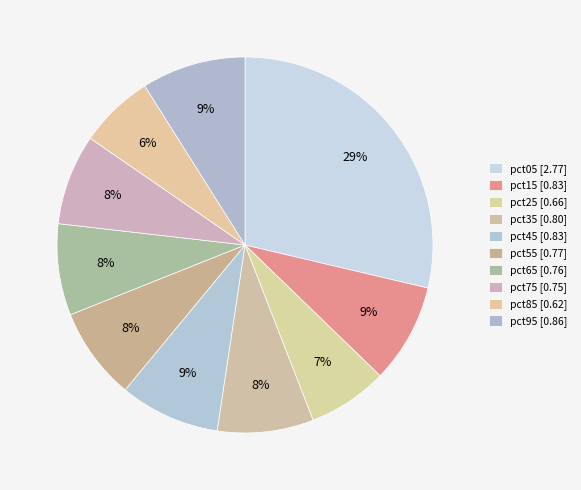

Rank the categories by value from highest to lowest.

pct05, pct95, pct45, pct15, pct35, pct55, pct65, pct75, pct25, pct85